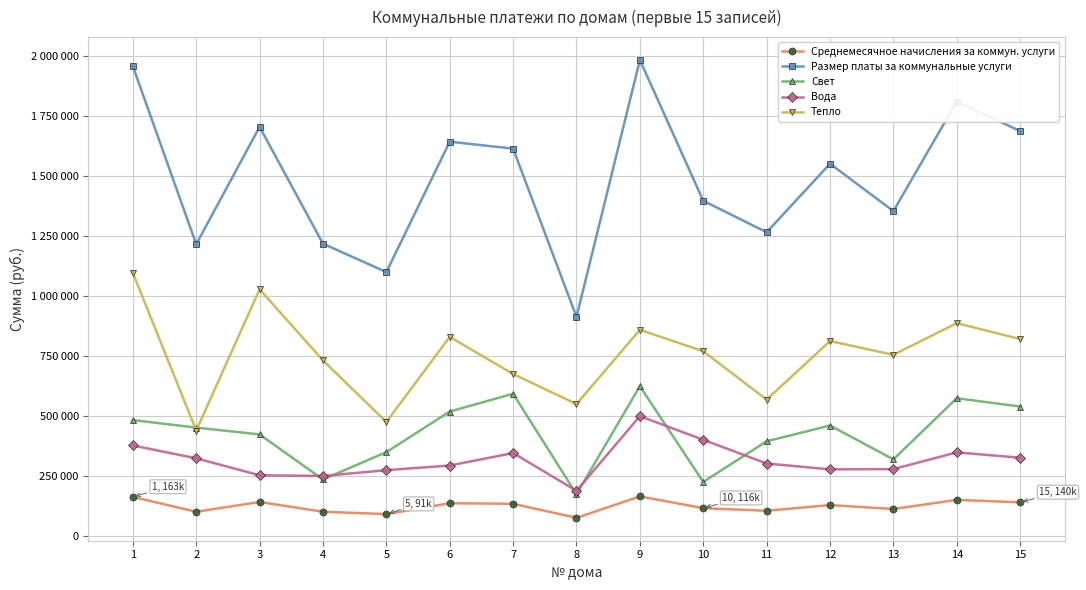

What is the sum of the Вода values at 6 and 4?

544789.7